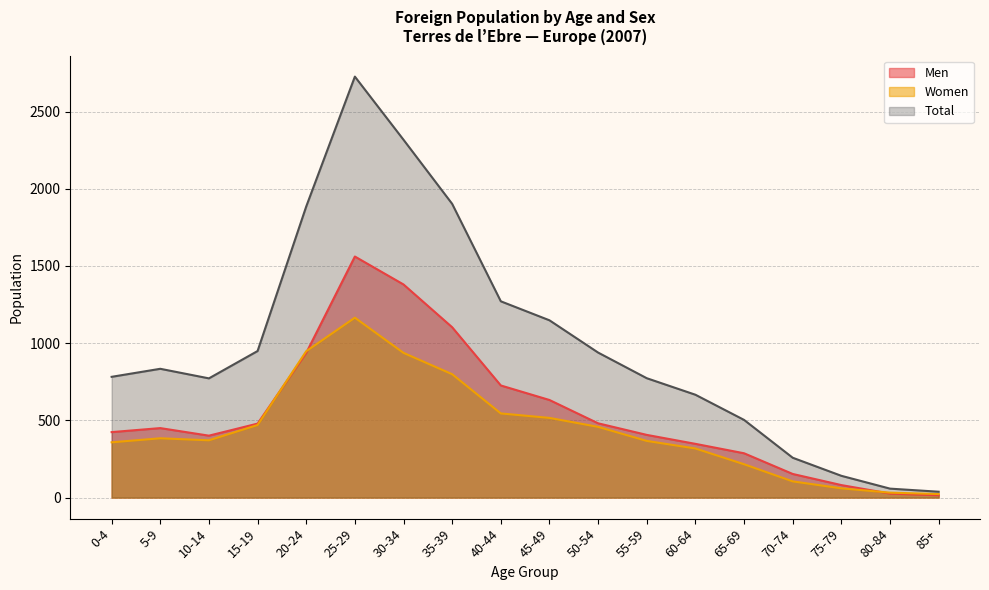

What is the difference between the second highest and minimum values in the Women series?

925